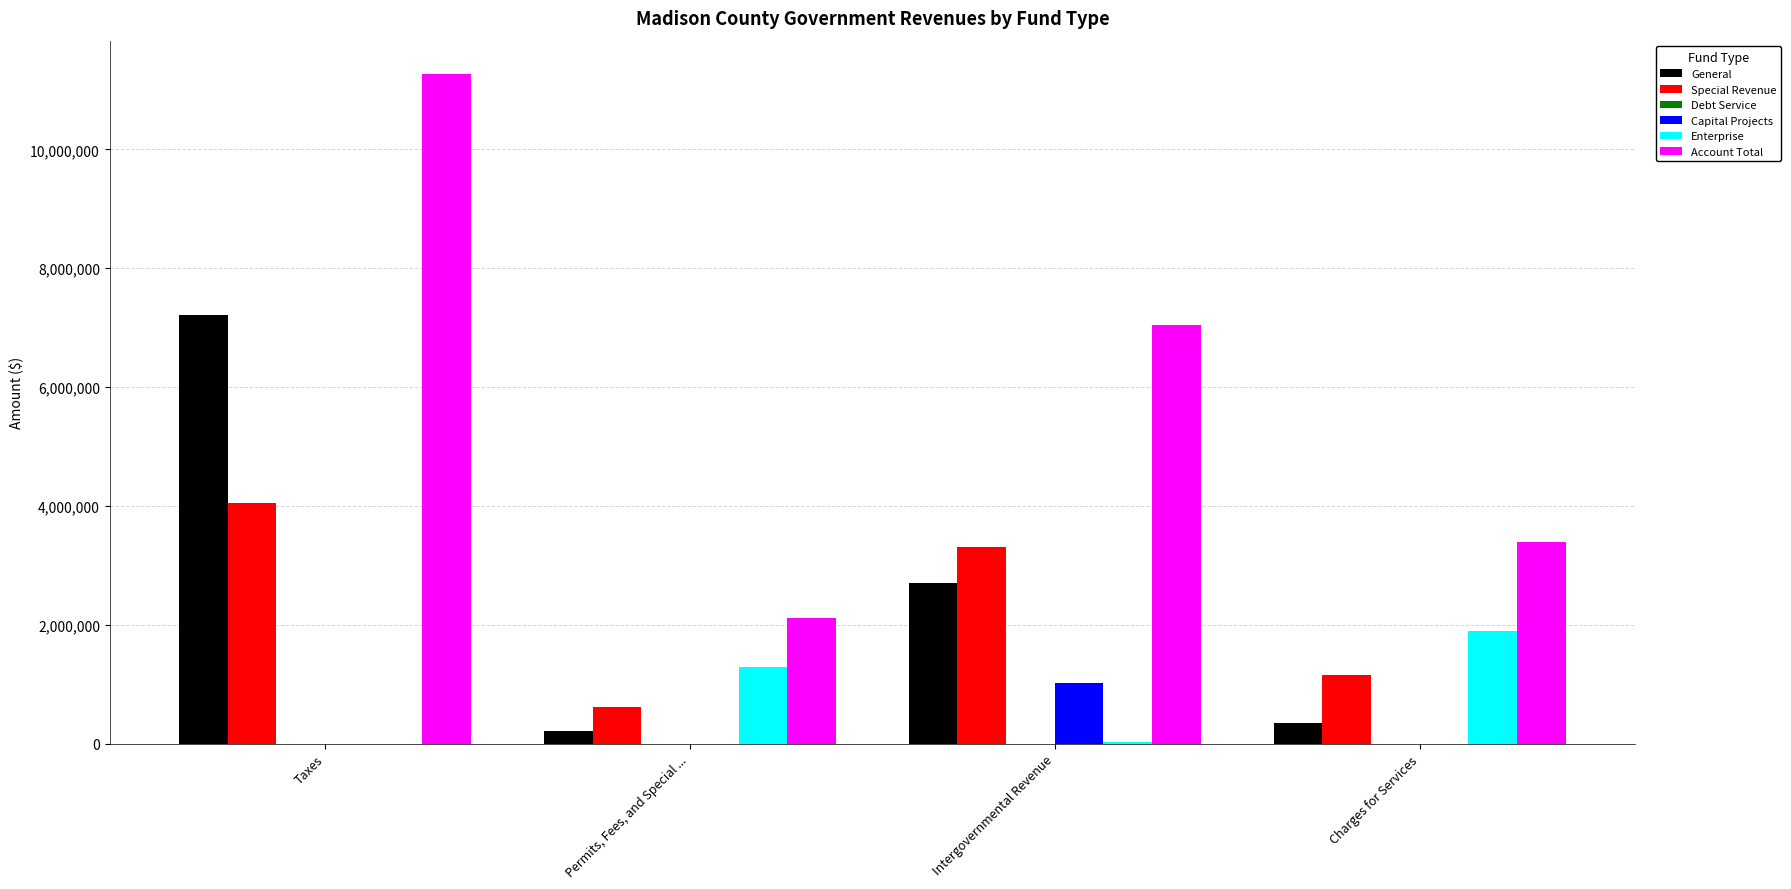

Are the bars grouped side by side (vs. stacked)?

Yes